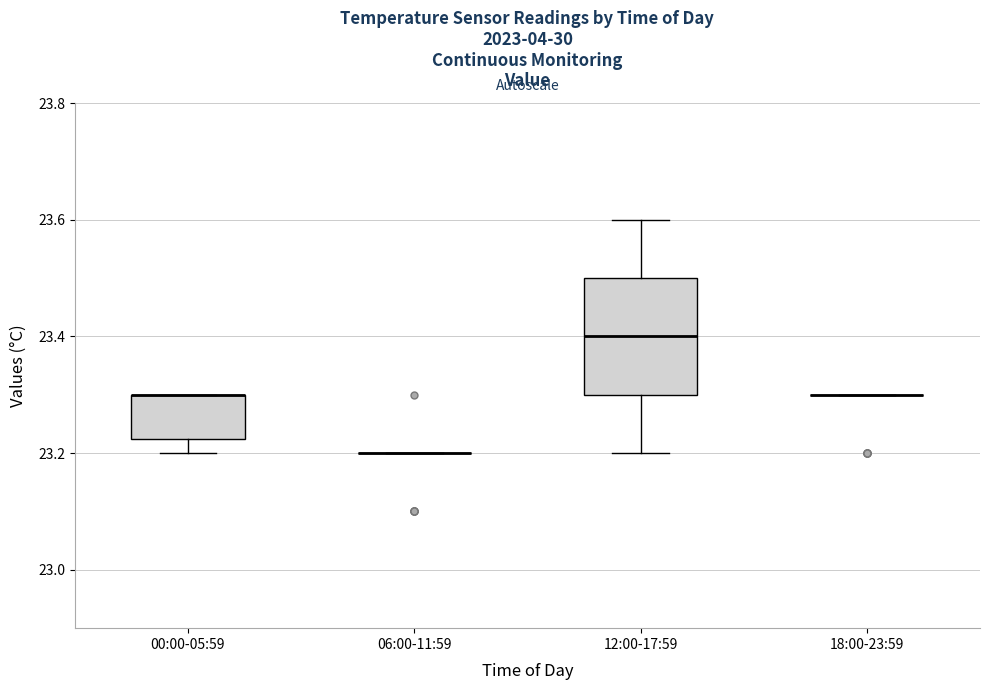

Reading left to right, read every box against the y-axis: the position of its median line, the range the box covers, and the ends of its whiskers. The values are not printed on the chart, so give them approximately, as read against the axis.

00:00-05:59: median 23.30 (drawn on the box's upper edge), box 23.22 to 23.30, whiskers 23.20 to 23.30
06:00-11:59: box collapsed to a line at 23.20, whiskers 23.20 to 23.20
12:00-17:59: median 23.40, box 23.30 to 23.50, whiskers 23.20 to 23.60
18:00-23:59: box collapsed to a line at 23.30, whiskers 23.30 to 23.30